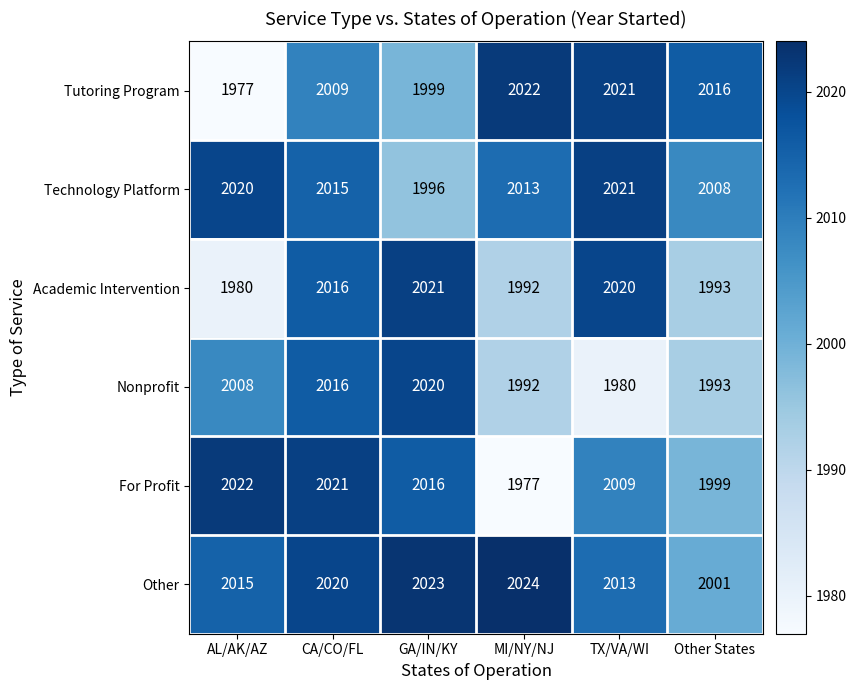

The value of For Profit at Other States is 2658. True or false?

False